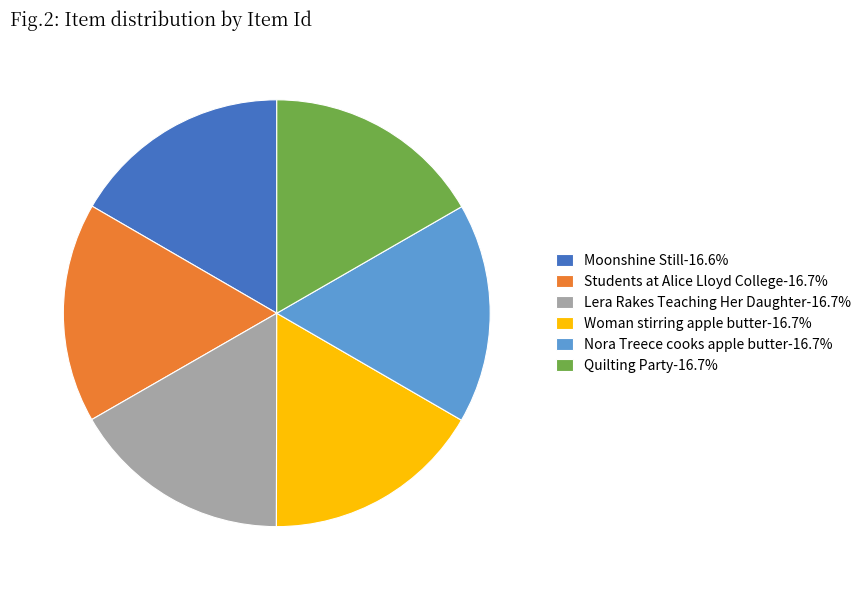

Is Lera Rakes Teaching Her Daughter-16.7% the majority of the pie?

No